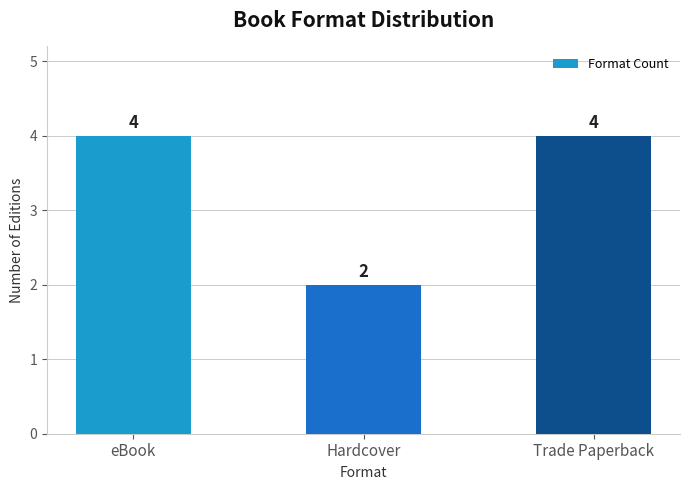

What is the minimum value shown in the chart?

2